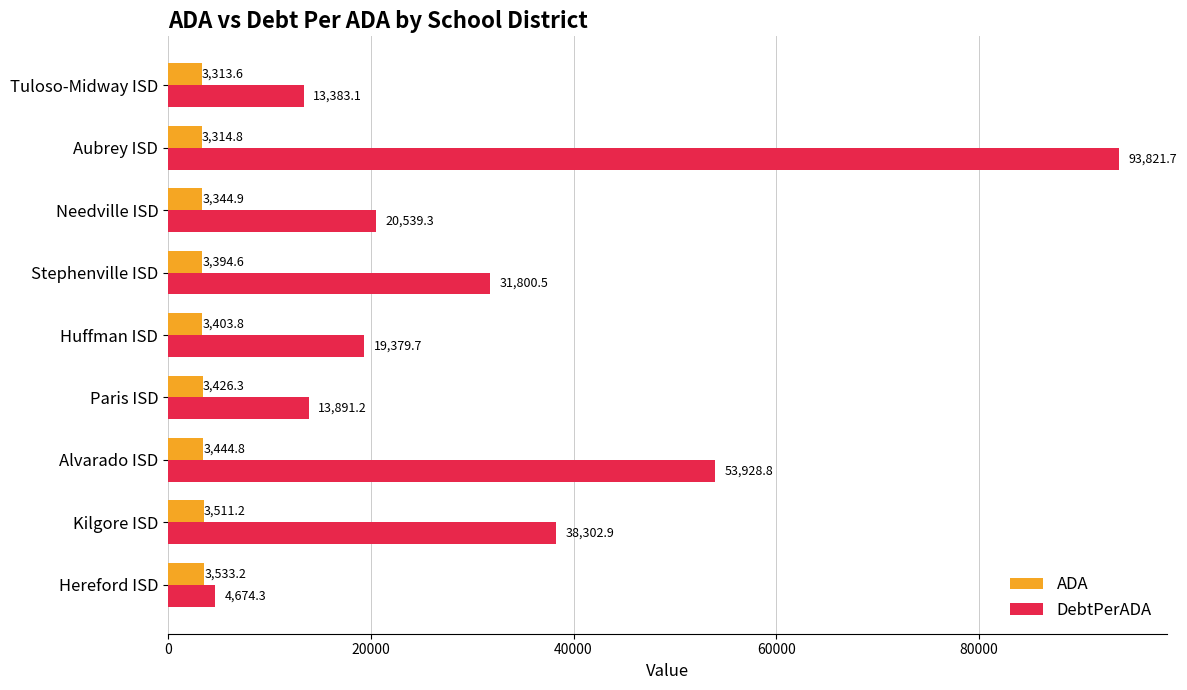

Is the value of DebtPerADA at Alvarado ISD greater than the value of ADA at Needville ISD?

Yes